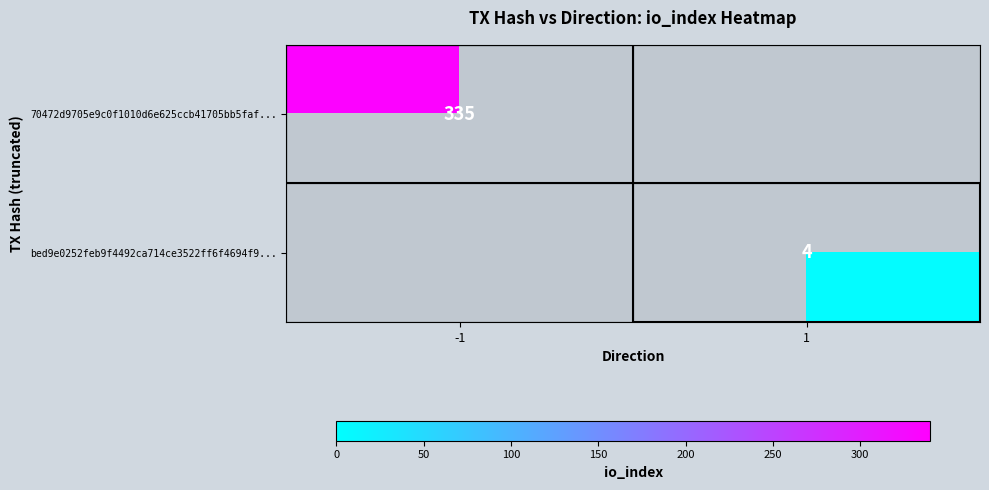

The 70472d9705e9c0f1010d6e625ccb41705bb5faf... series shows 473 at -1. True or false?

False